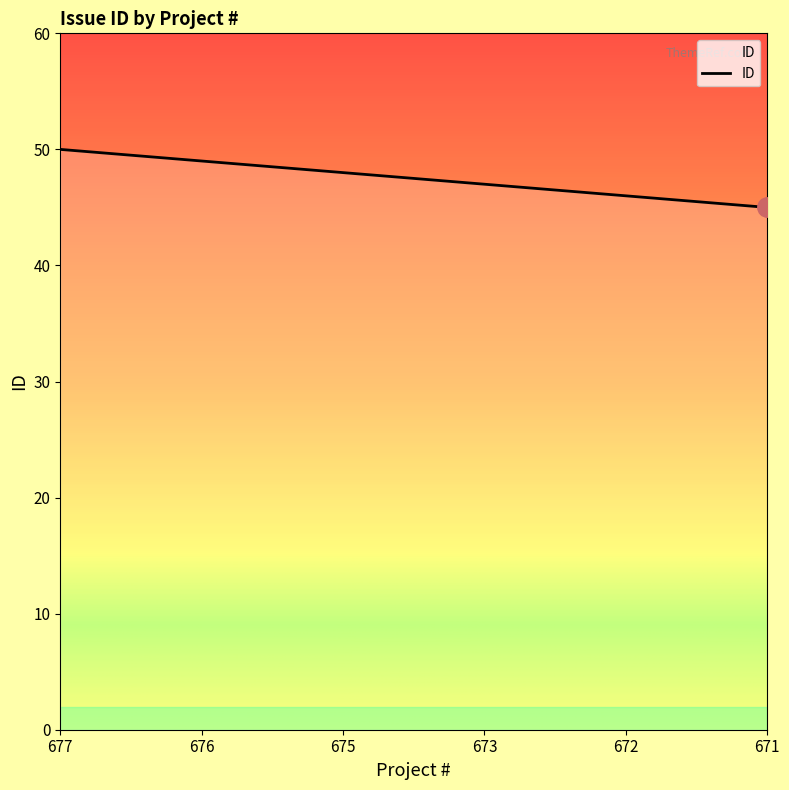

What value does the data have at 673?

47